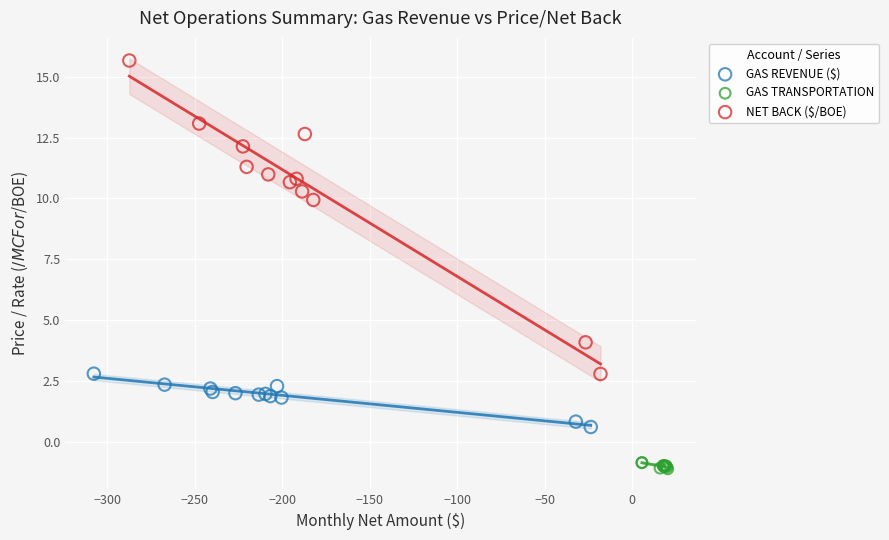

Which series contains the highest Y value?

NET BACK ($/BOE)